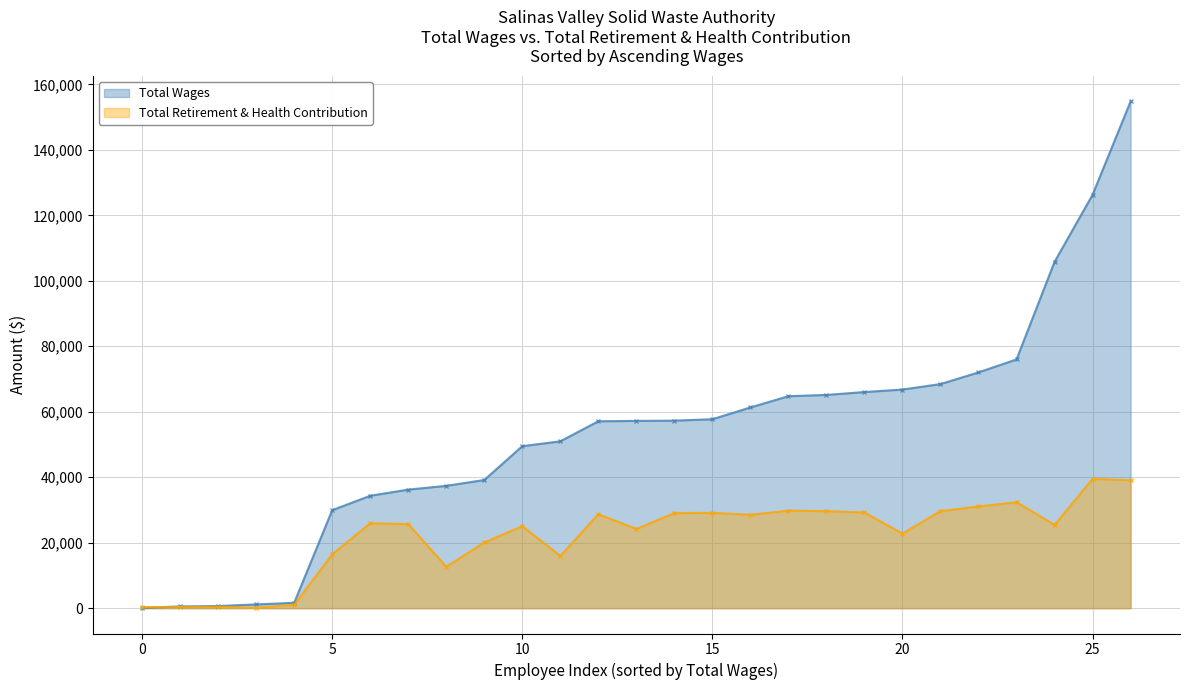

Which series has the widest spread of values?

Total Wages